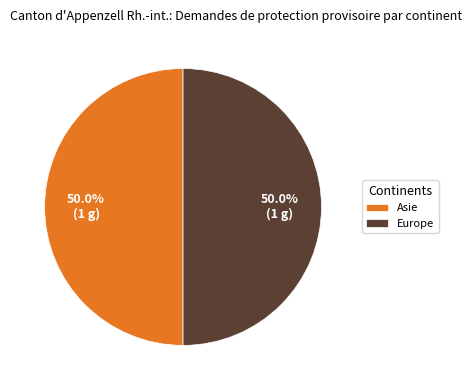

Approximately how many times larger is the value at Europe compared to Asie?

1.0